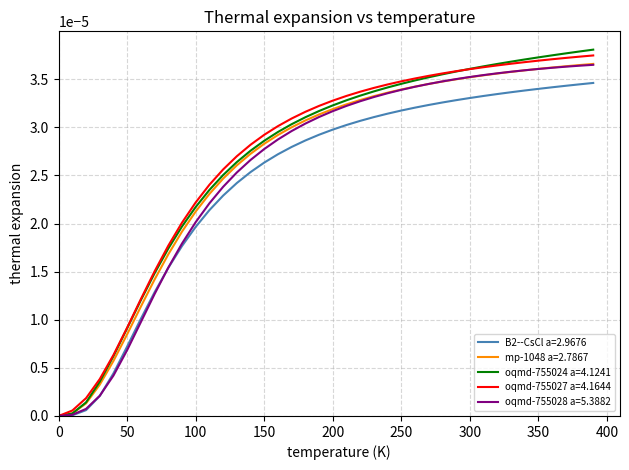

Which series has the widest spread of values?

oqmd-755024 a=4.1241